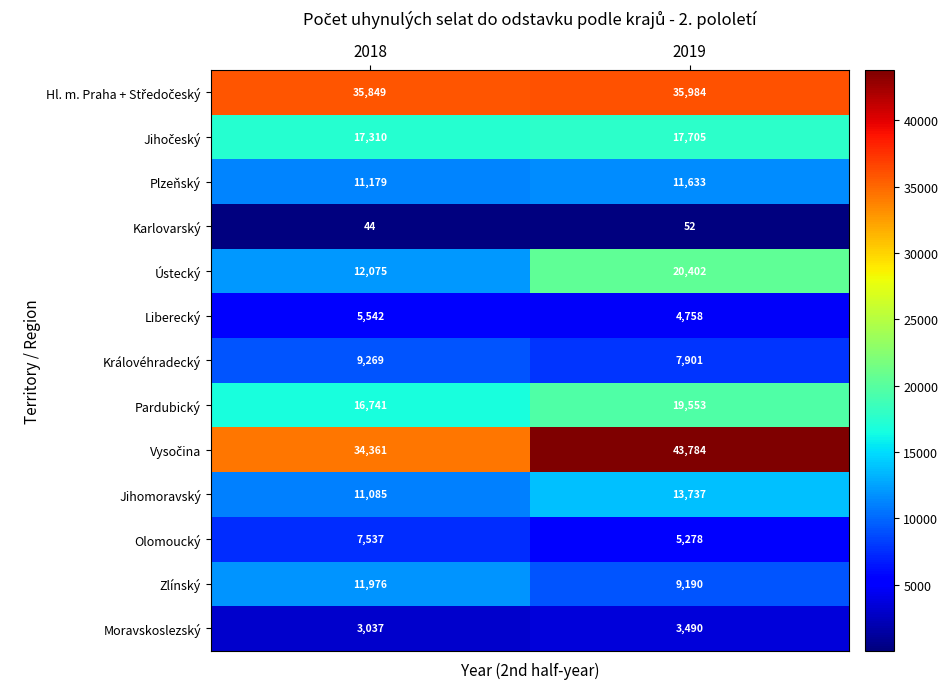

Is the value of Zlínský at 2018 greater than the value of Pardubický at 2019?

No